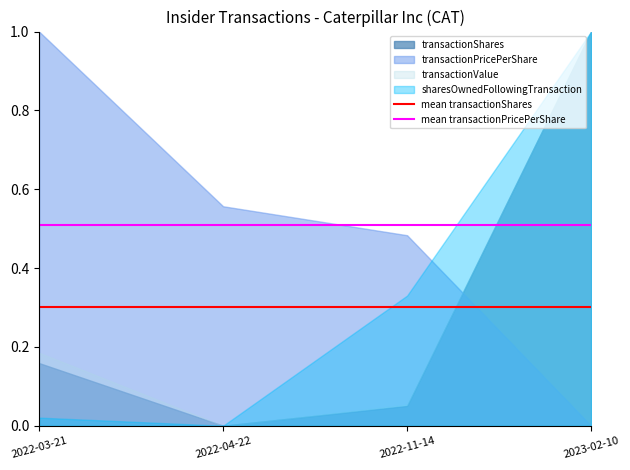

Which category has the lowest value in the mean transactionPricePerShare series?

2022-03-21